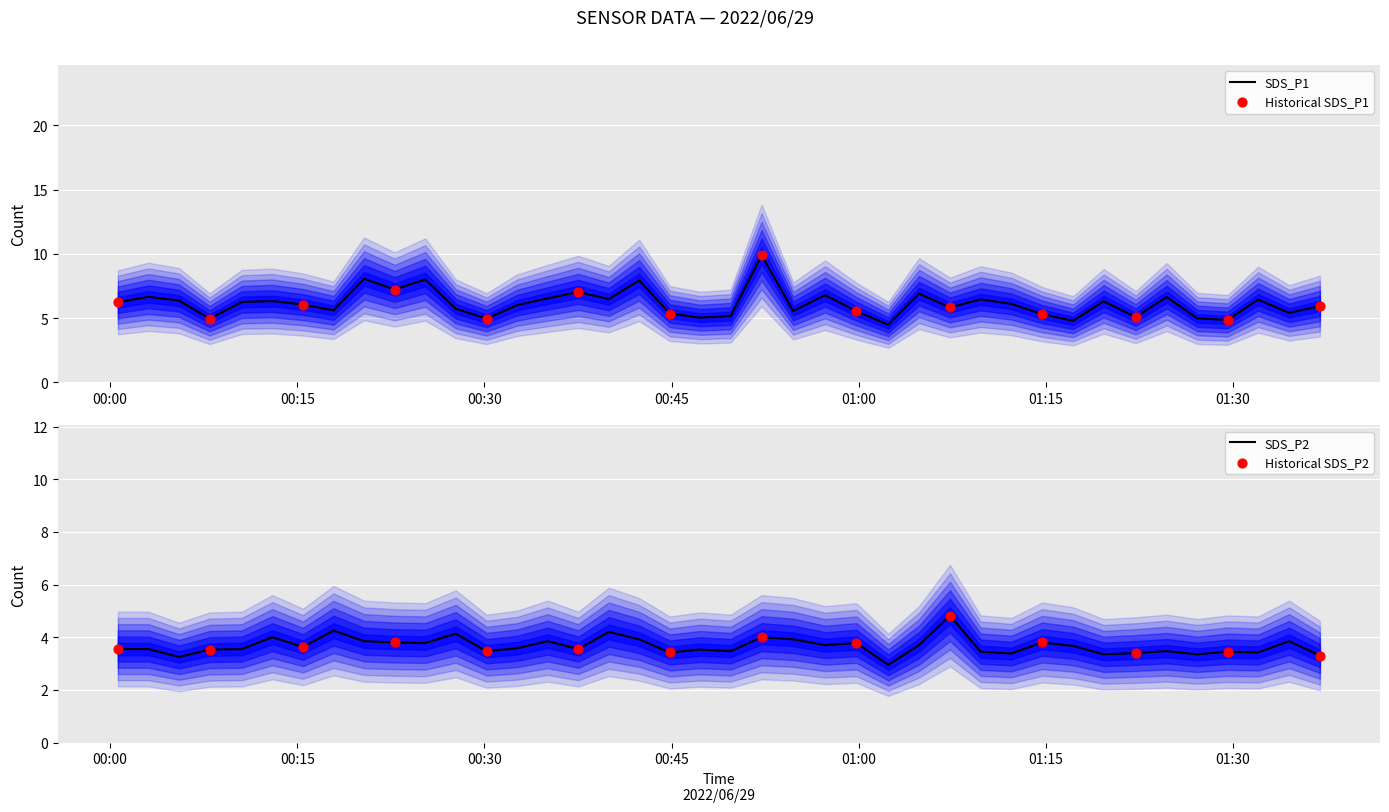

At how many categories does at least one series exceed 4?

40